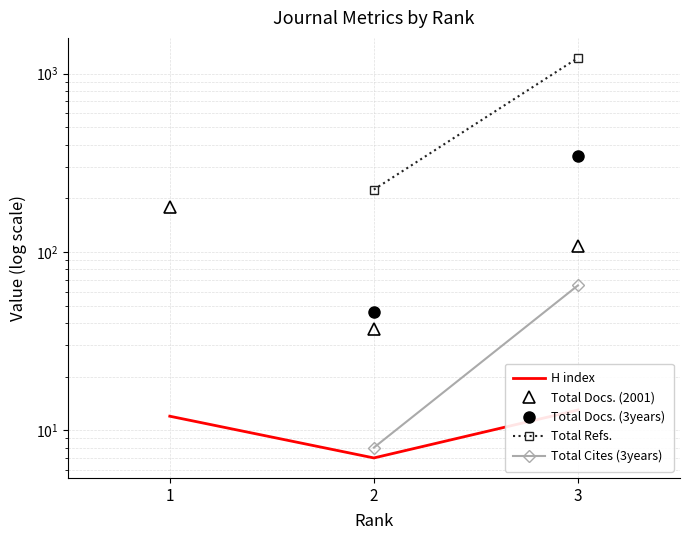

Which has a higher value, 2 or 1?

1